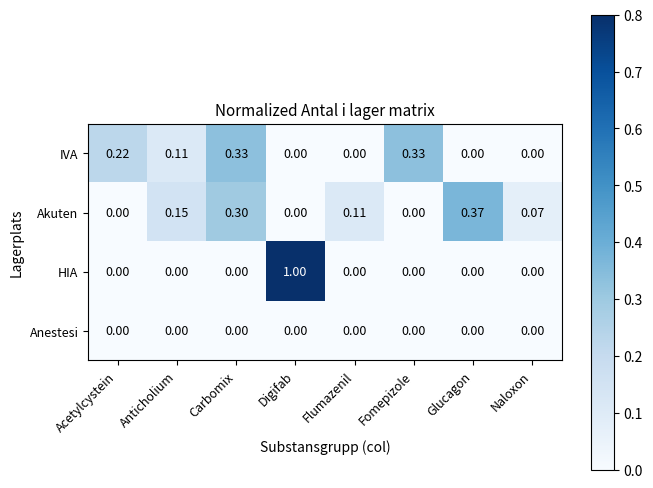

Is the value of Akuten at Flumazenil greater than the value of HIA at Acetylcystein?

Yes